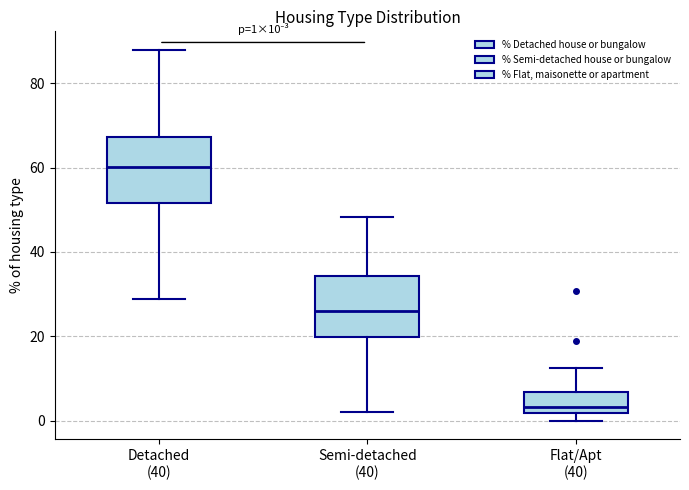

Which box has the highest median line?

Detached (40)